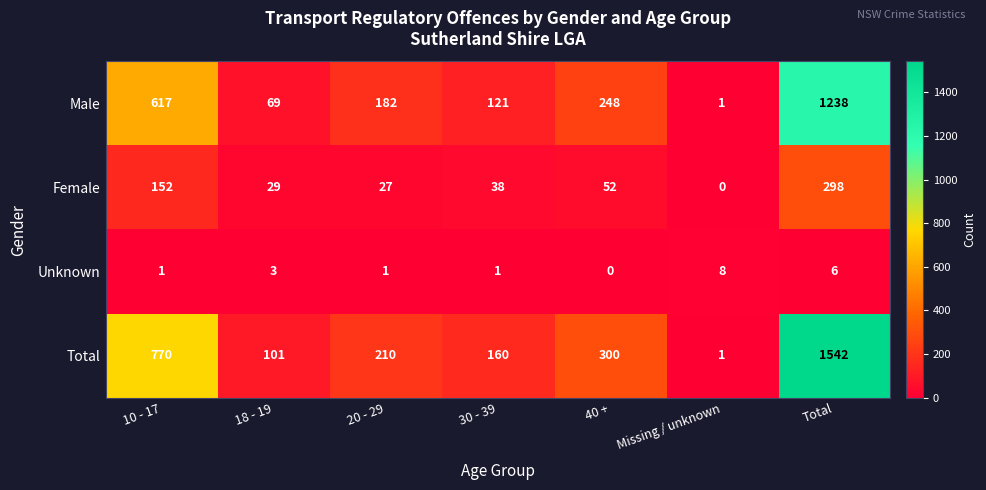

Reading right to left, what are all the values shown in this chart?

Male: 1238	1	248	121	182	69	617
Female: 298	0	52	38	27	29	152
Unknown: 6	8	0	1	1	3	1
Total: 1542	1	300	160	210	101	770